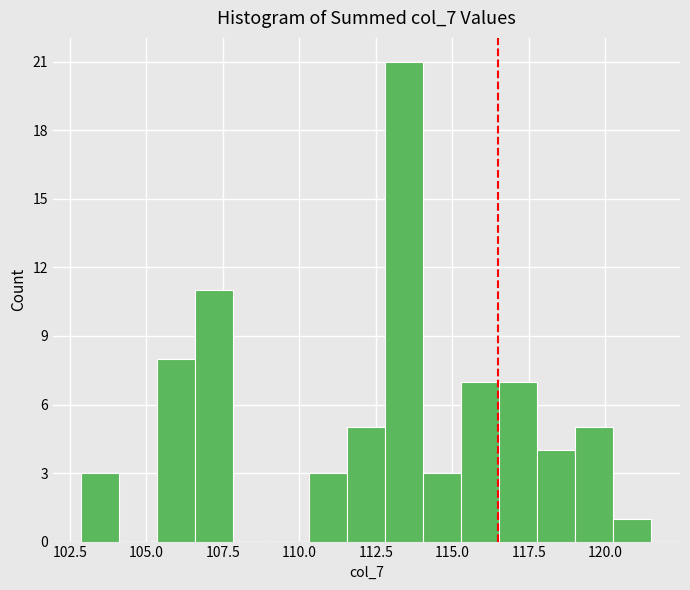

Read against the x-axis, roughly where is the centre of the tallest bar?

113.5